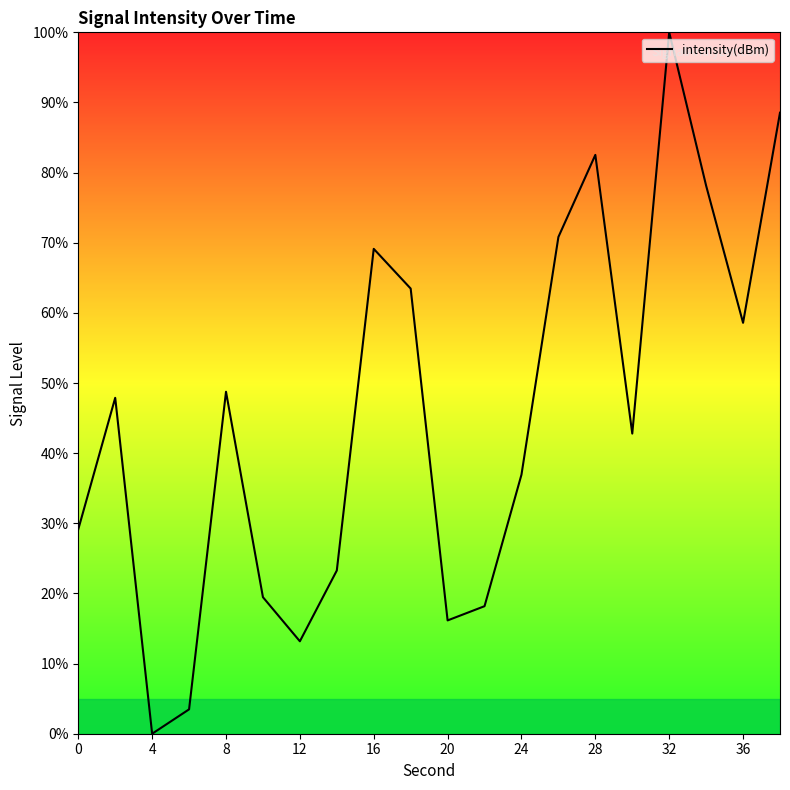

What is the difference between the maximum and minimum values?

100.0